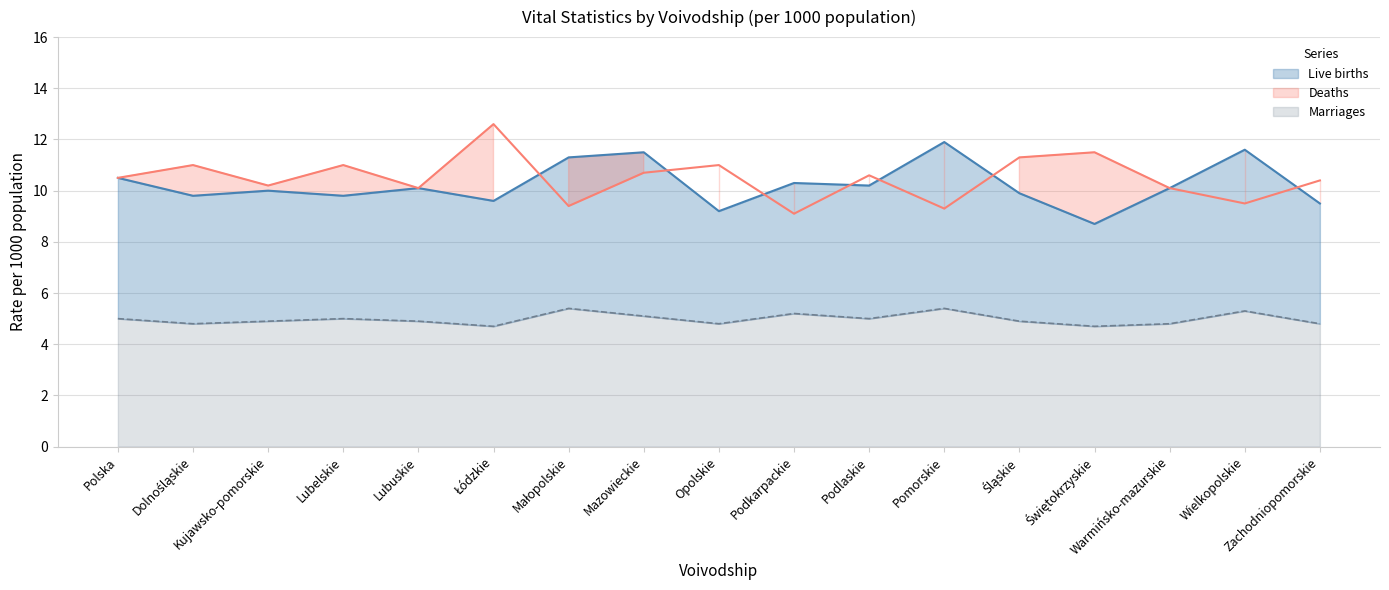

True or false: Deaths and Marriages intersect in this chart.

False